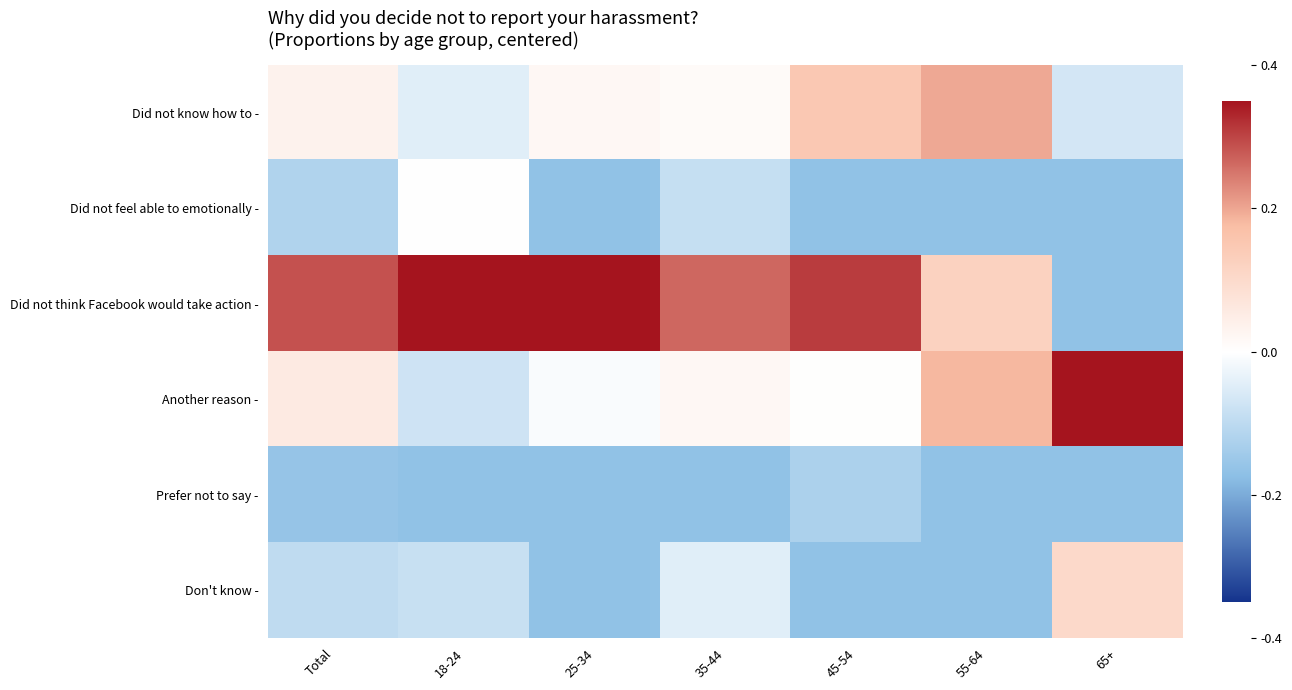

What is the difference between the highest and lowest values at Total?

0.4